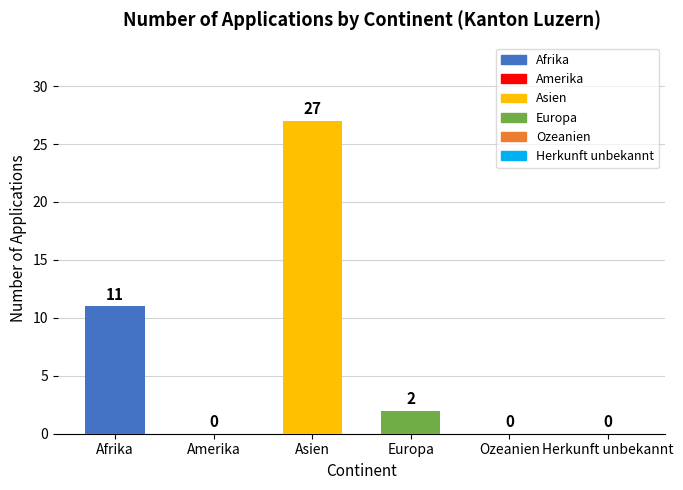

What is the difference between the values at Asien and Afrika?

16